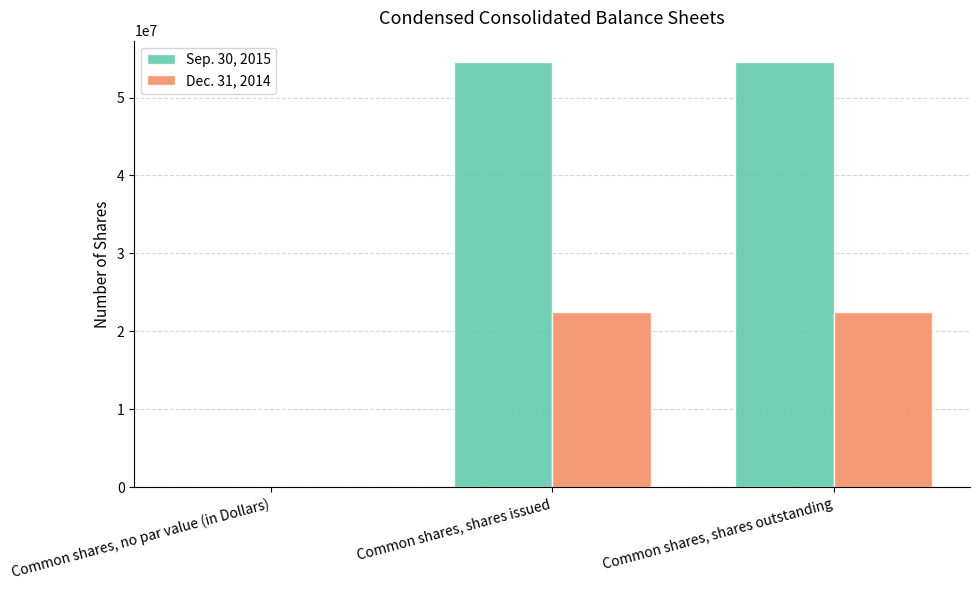

Are the bars horizontal?

No